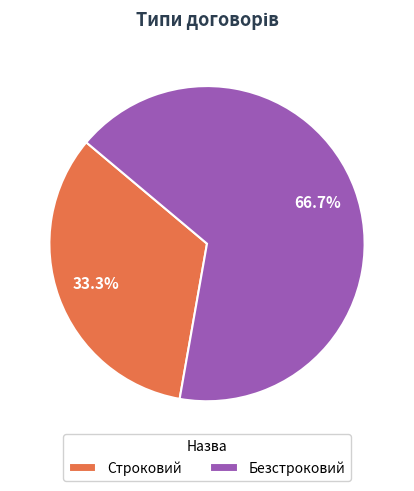

What percentage do Безстроковий and Строковий together represent?

100.0%